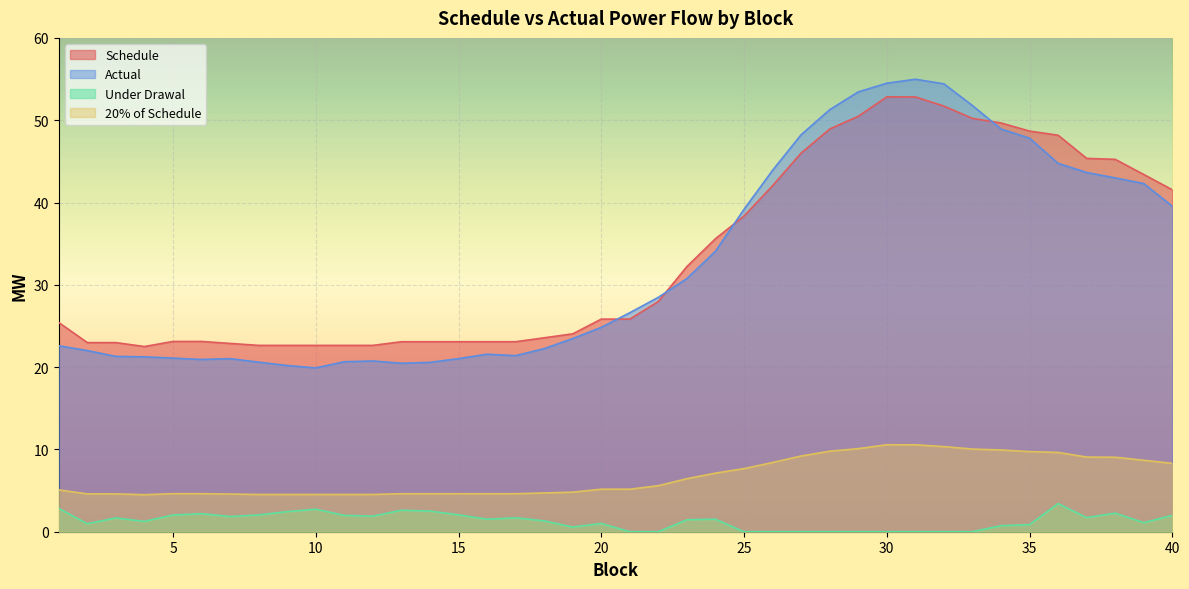

Is the value of Under Drawal at 37 greater than the value of Schedule at 10?

No